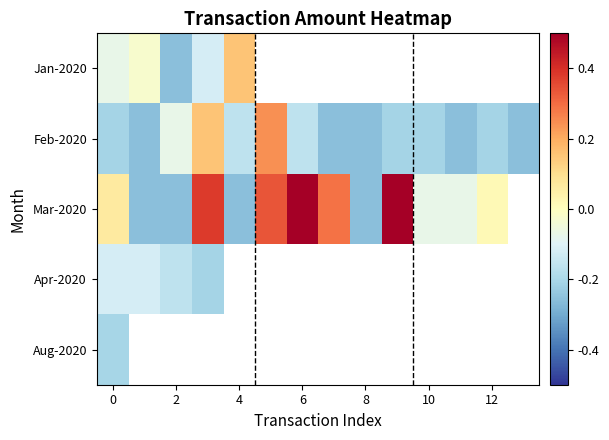

Rank the series by their maximum value, from highest to lowest.

Mar-2020, Feb-2020, Jan-2020, Apr-2020, Aug-2020